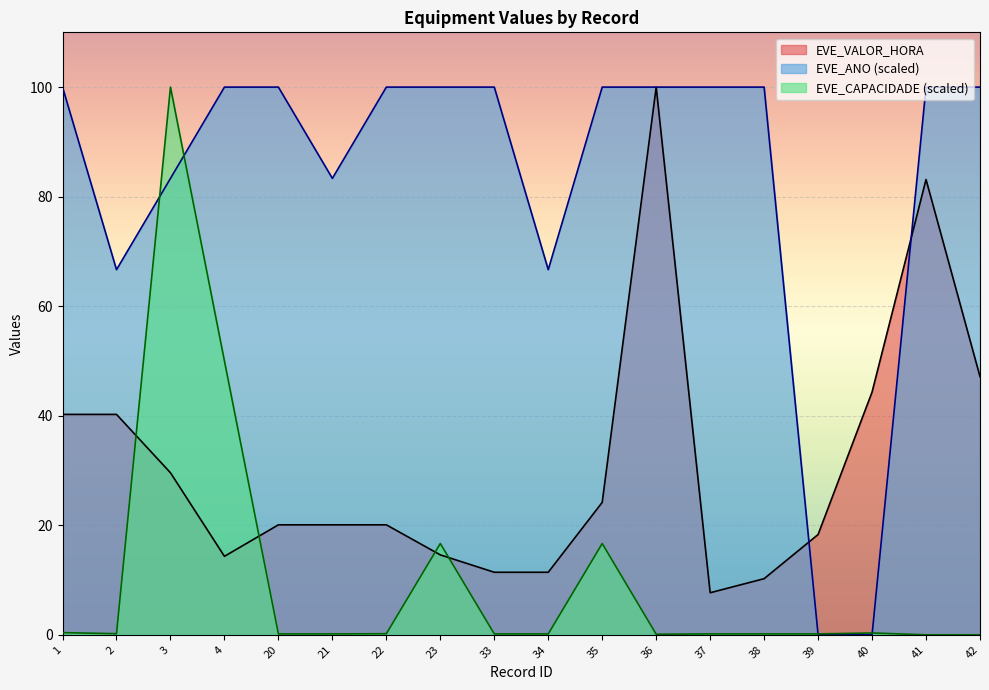

Rank the series by their maximum value, from highest to lowest.

EVE_VALOR_HORA, EVE_CAPACIDADE, EVE_ANO